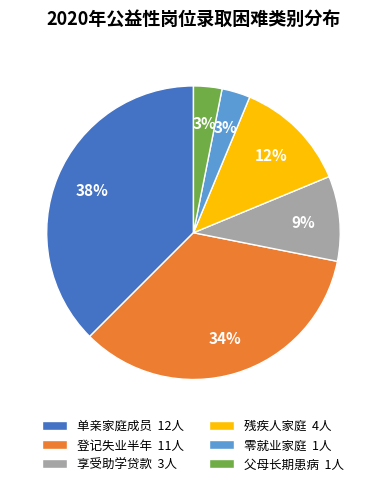

Approximately how many times larger is the value at 残疾人家庭 4人 compared to 登记失业半年 11人?

0.4